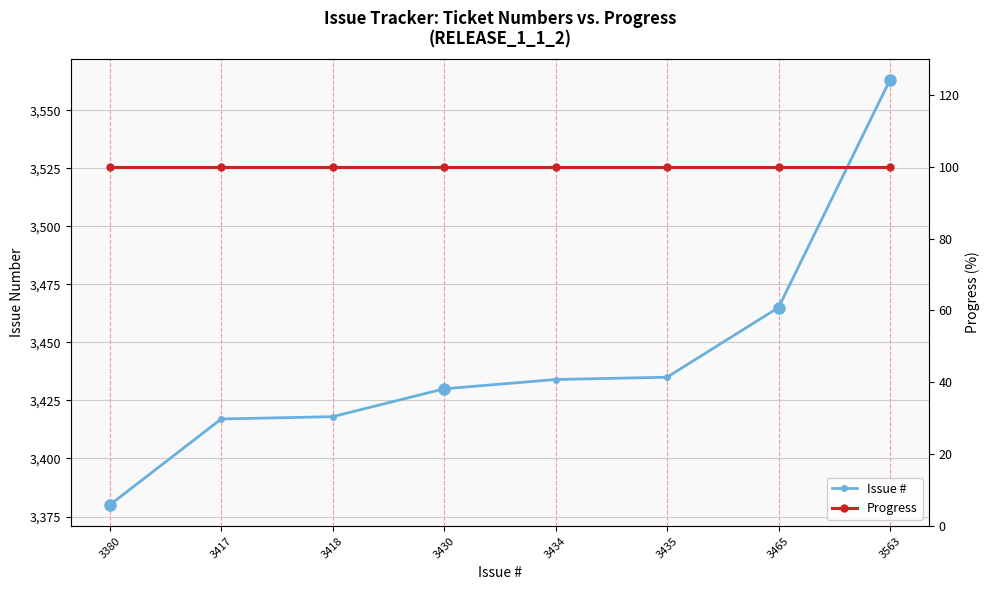

True or false: Issue # has a value of 3418 at 3418.

True